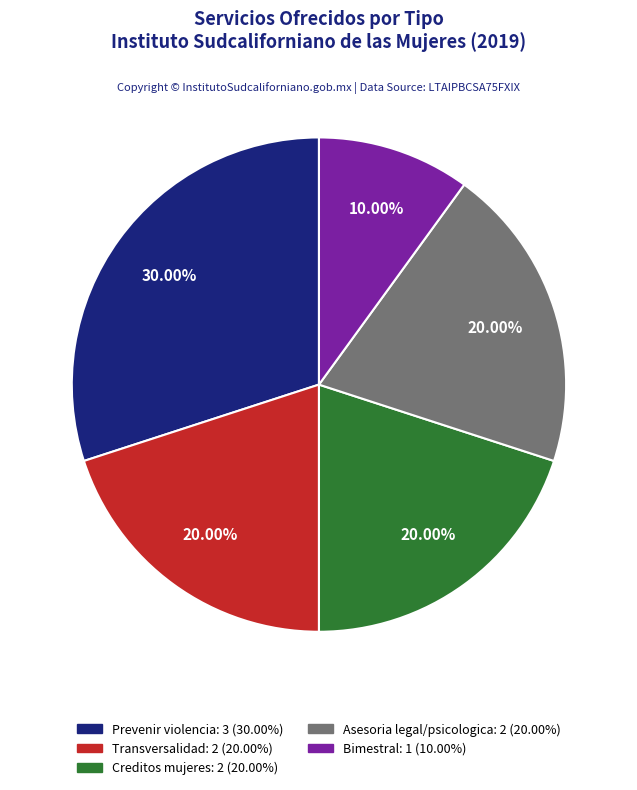

Is there a majority slice in this chart?

No